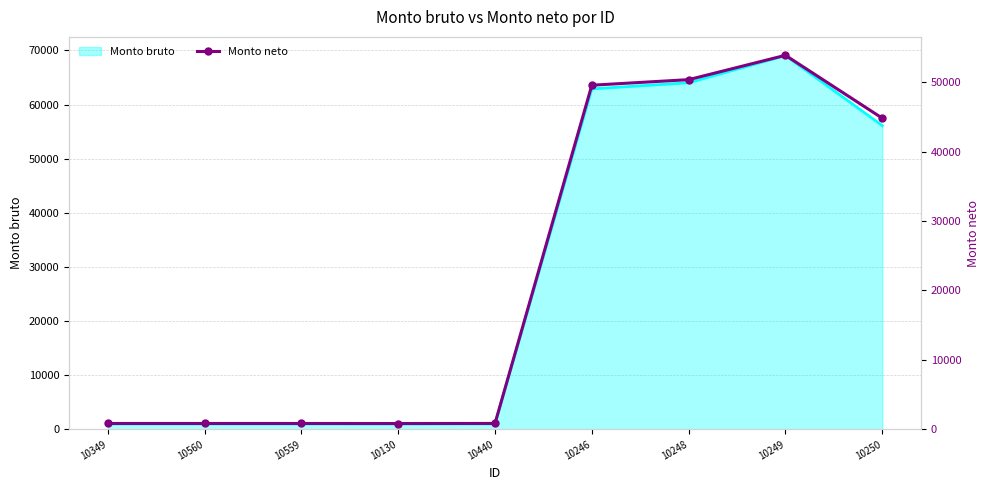

How many values are below 846?

4